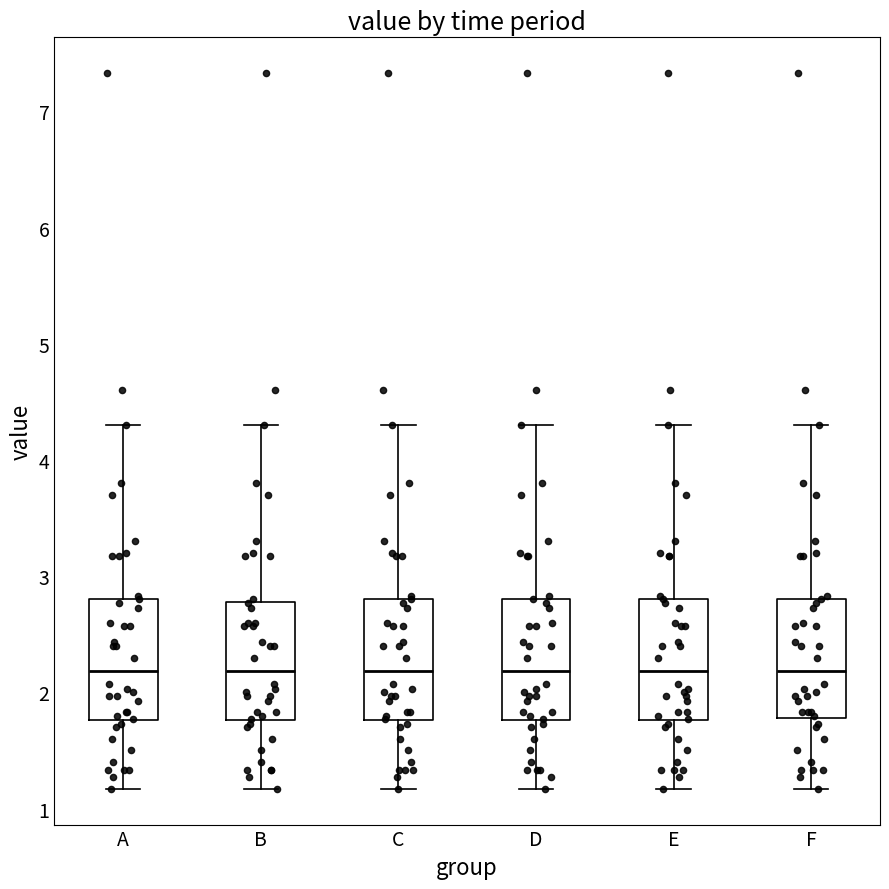

Reading left to right, read every box against the y-axis: the position of its median line, the range the box covers, and the ends of its whiskers. The values are not printed on the chart, so give them approximately, as read against the axis.

A: median 2.2, box 1.8 to 2.8, whiskers 1.2 to 4.3
B: median 2.2, box 1.8 to 2.8, whiskers 1.2 to 4.3
C: median 2.2, box 1.8 to 2.8, whiskers 1.2 to 4.3
D: median 2.2, box 1.8 to 2.8, whiskers 1.2 to 4.3
E: median 2.2, box 1.8 to 2.8, whiskers 1.2 to 4.3
F: median 2.2, box 1.8 to 2.8, whiskers 1.2 to 4.3